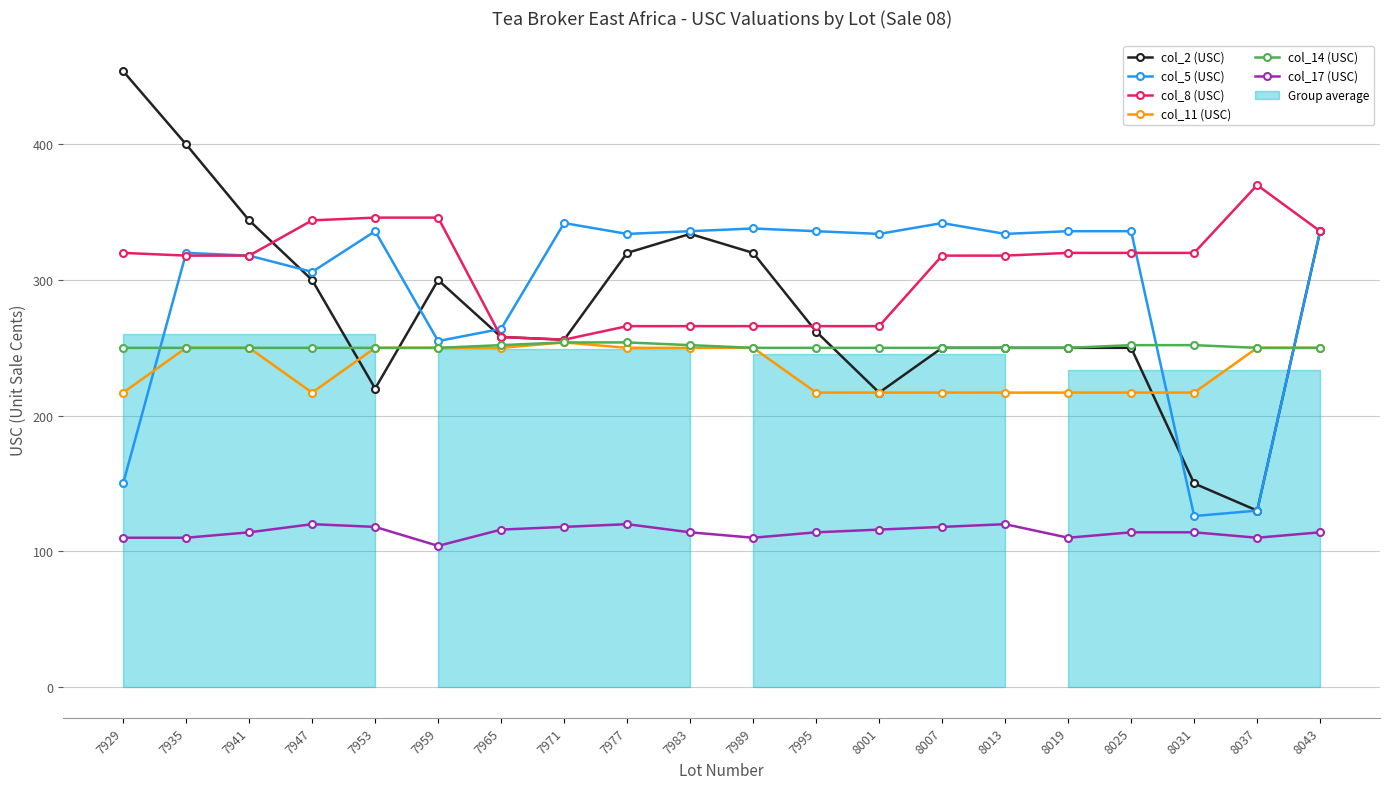

True or false: col_2 (USC) and col_8 (USC) intersect in this chart.

True